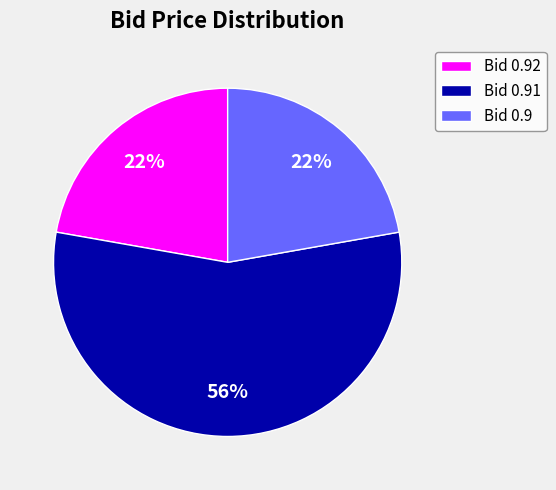

Do Bid 0.92 and Bid 0.9 together represent more than half of the pie?

No